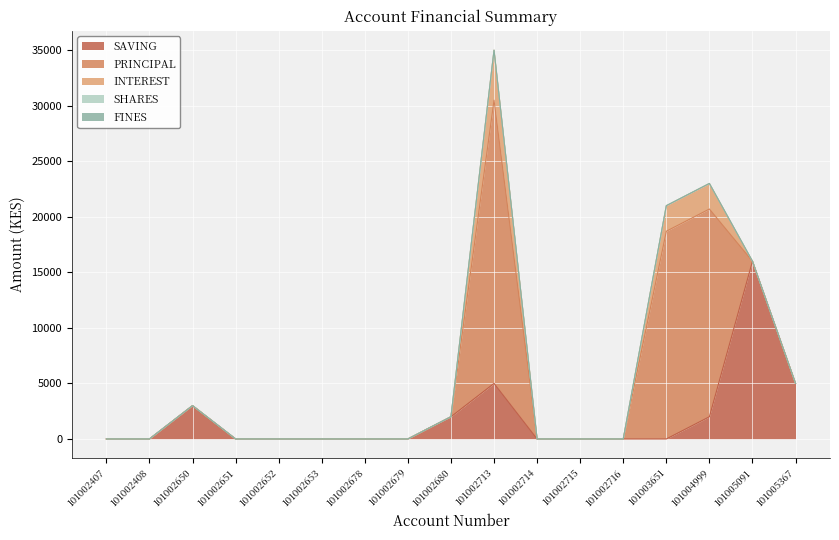

The value of PRINCIPAL at 101002714 is 9045. True or false?

False